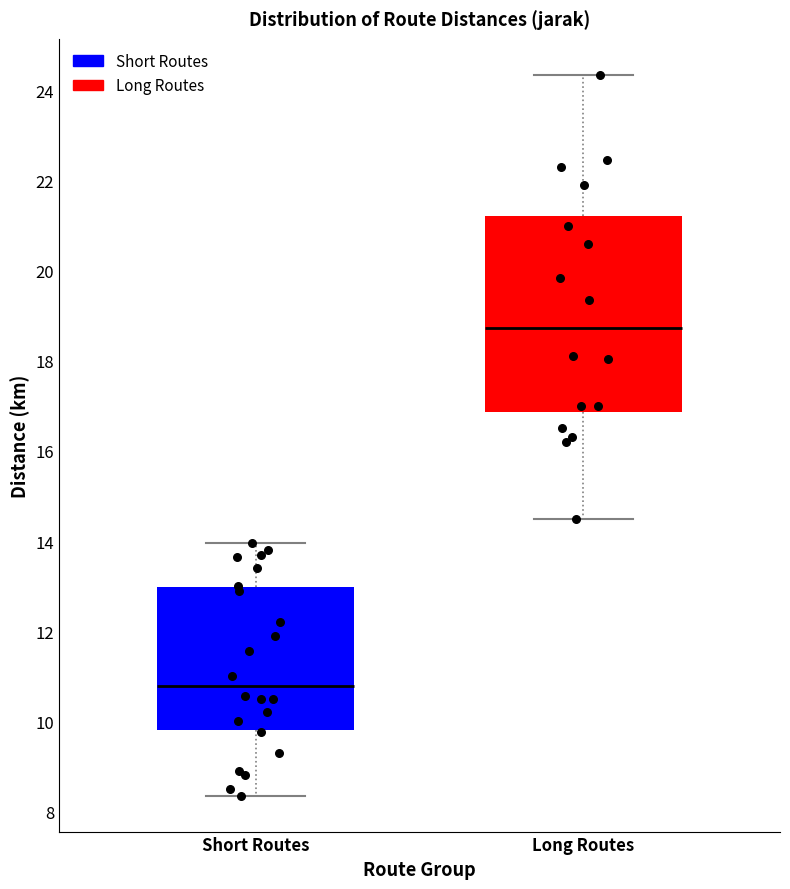

Reading left to right, transcribe this box plot: for each box, give where its median line is, the range the box spans, and where its two whiskers end, as read against the y-axis. The values are not printed on the chart, so give them approximately, as read against the axis.

Short Routes: median 10.8, box 9.8 to 13.0, whiskers 8.4 to 14.0
Long Routes: median 18.8, box 16.8 to 21.2, whiskers 14.6 to 24.4